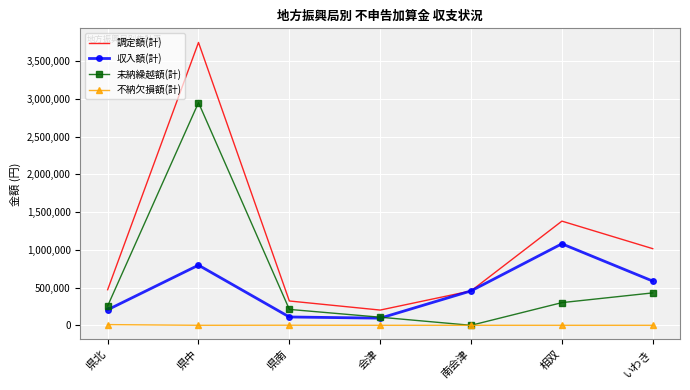

What is the sum of all 不納欠損額(計) values?

10500